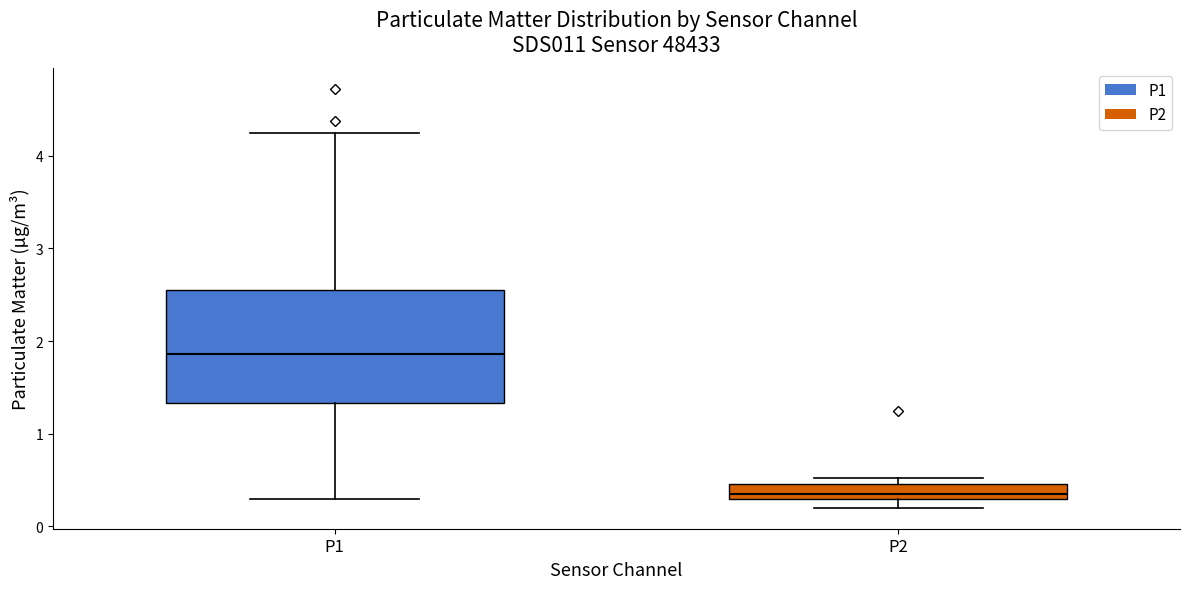

Reading left to right, transcribe this box plot: for each box, give where its median line is, the range the box spans, and where its two whiskers end, as read against the y-axis. The values are not printed on the chart, so give them approximately, as read against the axis.

P1: median 1.9, box 1.3 to 2.5, whiskers 0.3 to 4.3
P2: median 0.4, box 0.3 to 0.5, whiskers 0.2 to 0.5 (just above the box's upper edge)